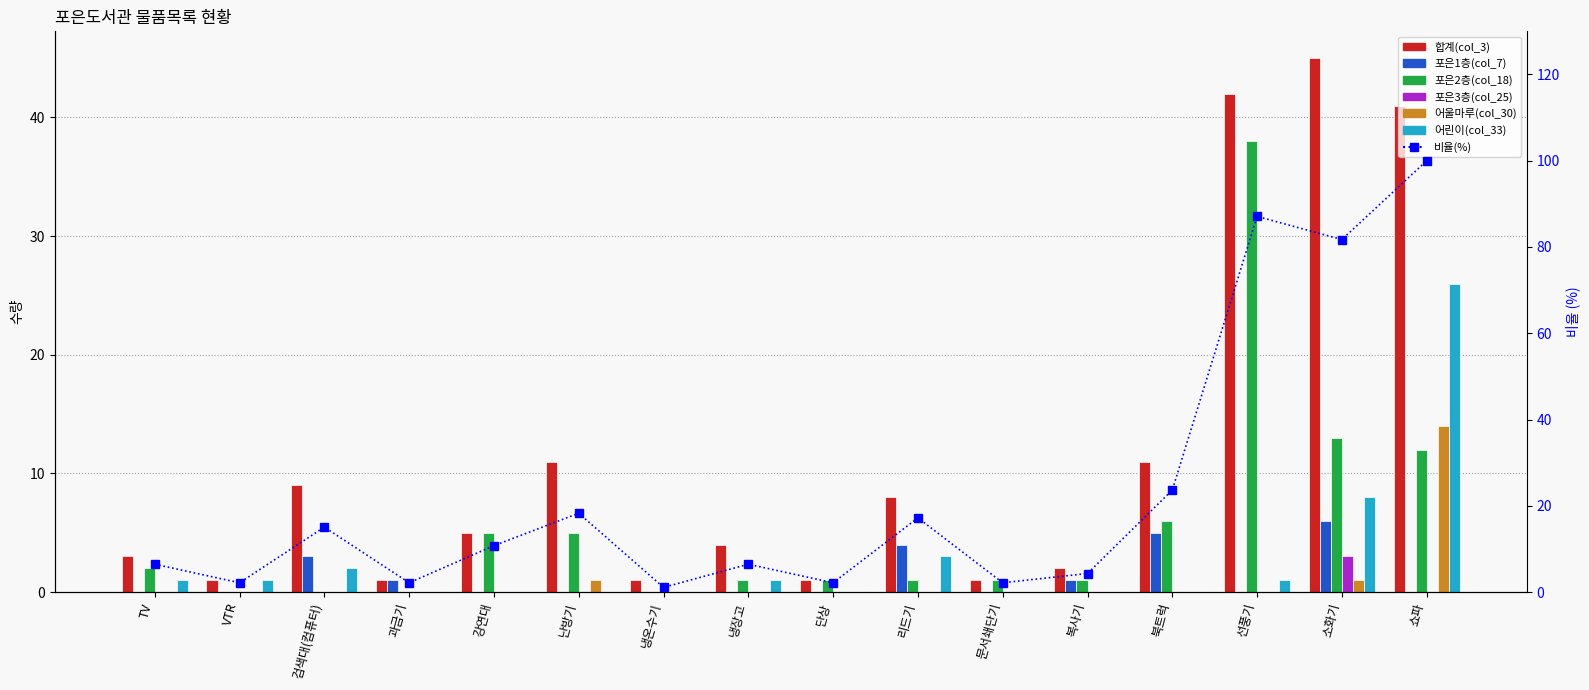

Count the 포은3층(col_25) values in the range 0 to 1.

15